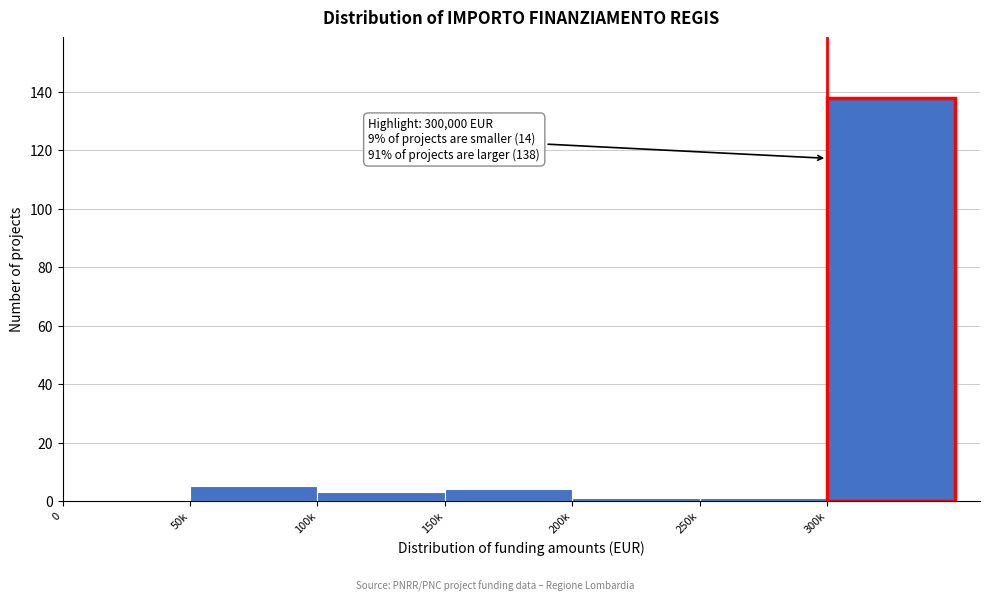

Reading left to right, list all the values displayed in this chart.

0=0	50k=5	100k=3	150k=4	200k=1	250k=1	300k=138